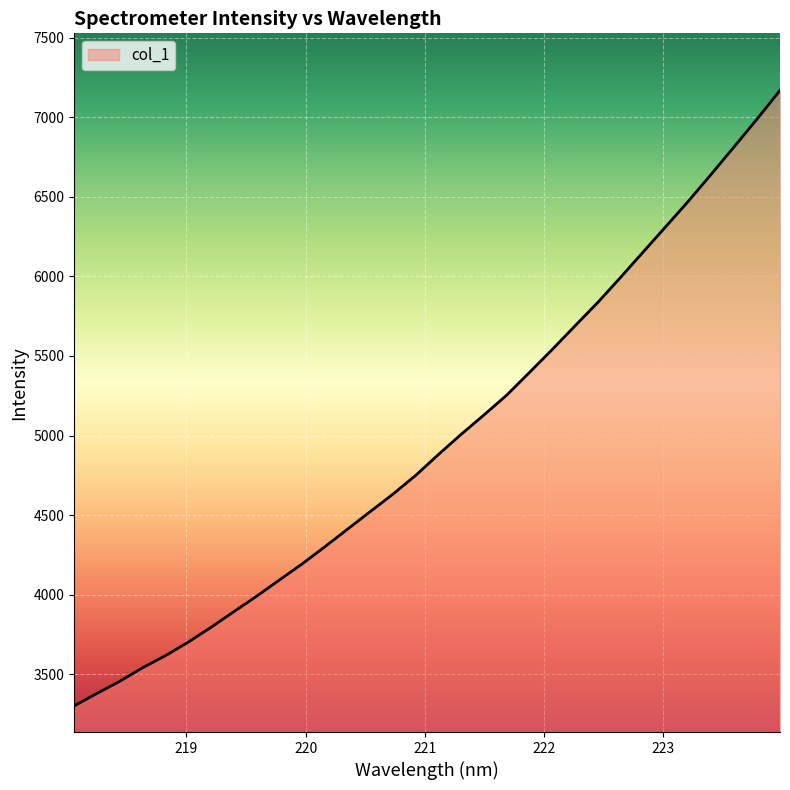

What is the difference between the maximum and minimum values?

3865.2